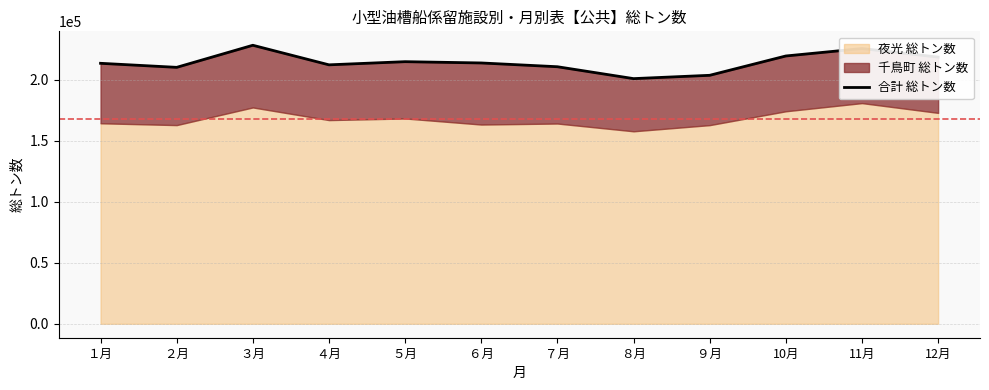

What is the difference between the values at ２月 and 10月?

9305